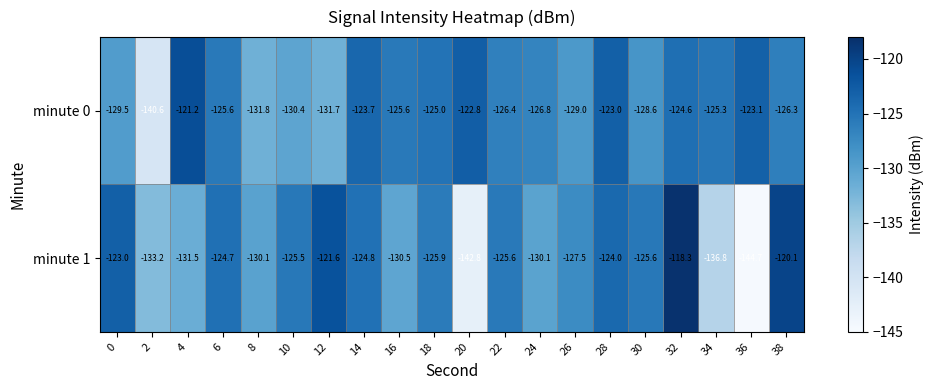

Is it true that minute 0 equals -125.6 at 6?

True